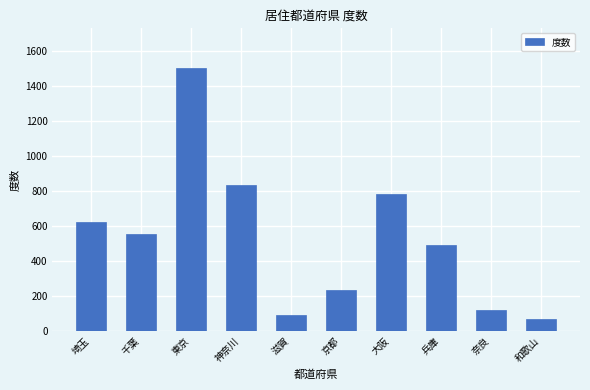

Reading left to right, list all the values displayed in this chart.

埼玉=625	千葉=554	東京=1502	神奈川=833	滋賀=93	京都=236	大阪=782	兵庫=491	奈良=121	和歌山=68